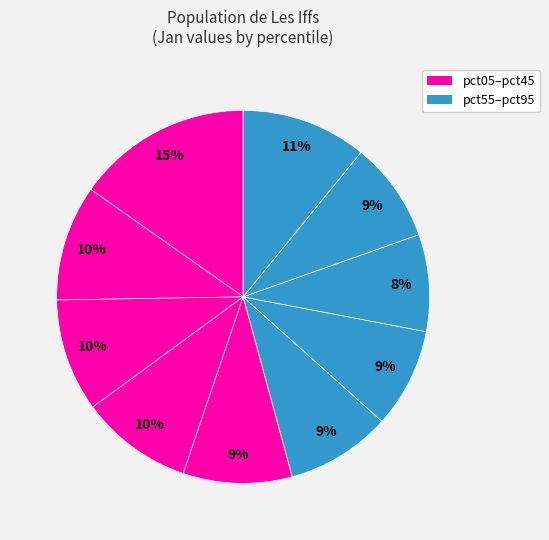

To the nearest percent, what is the average slice percentage?

10%